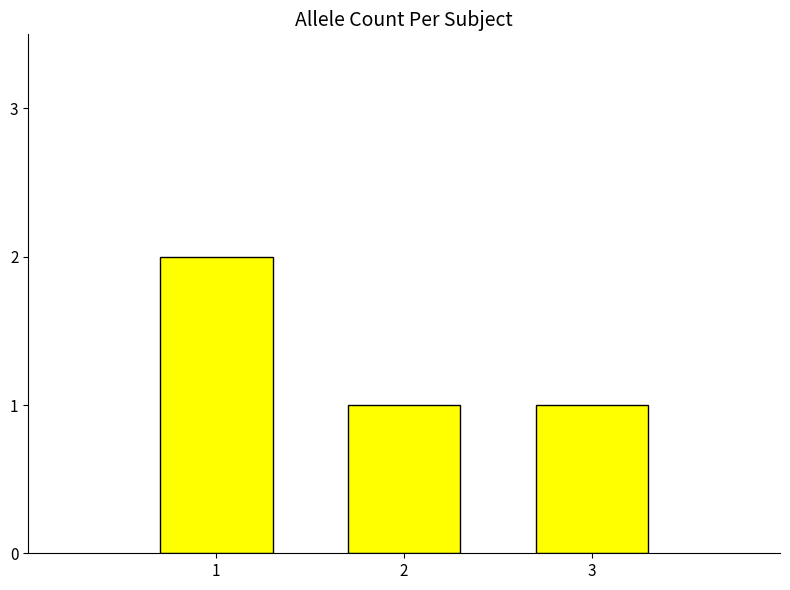

What is the sum of all values?

4